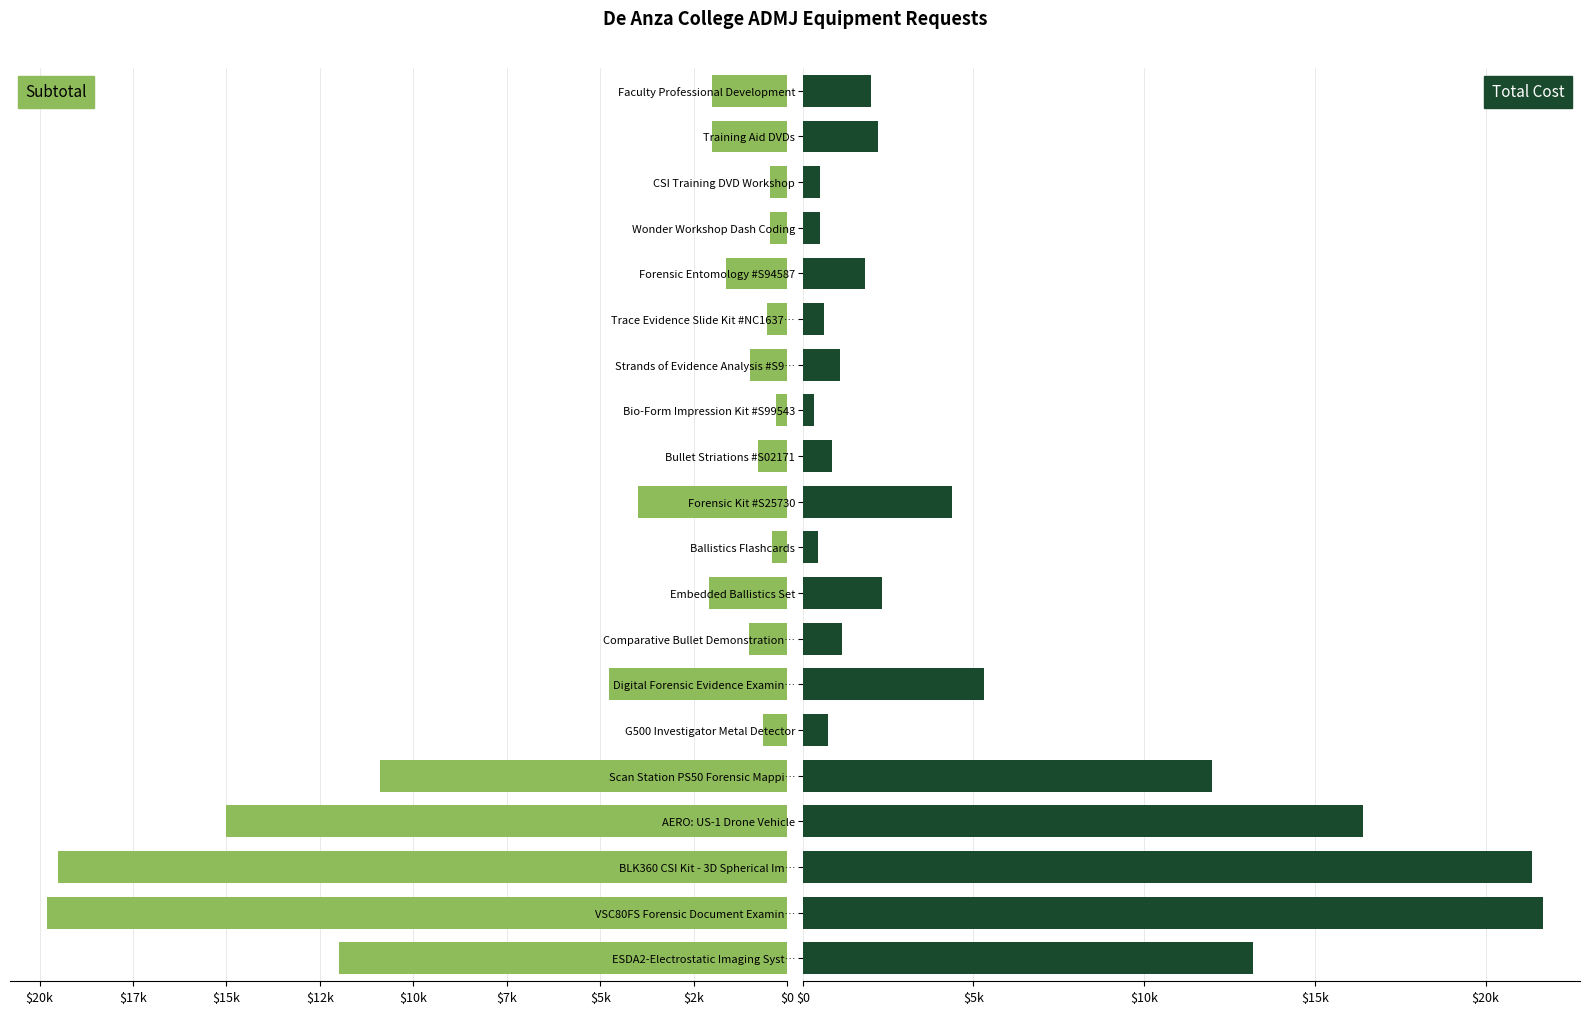

The Total Cost series shows 3932 at AERO: US-1 Drone Vehicle. True or false?

False